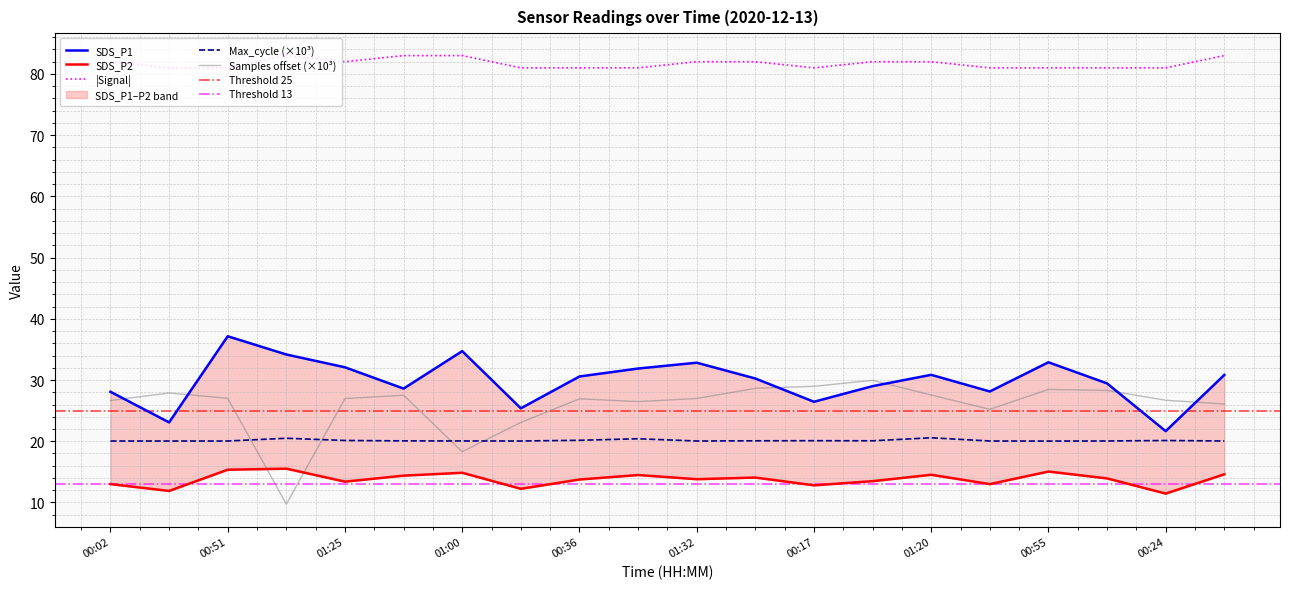

How many interior local valleys does the SDS_P2 series have?

7